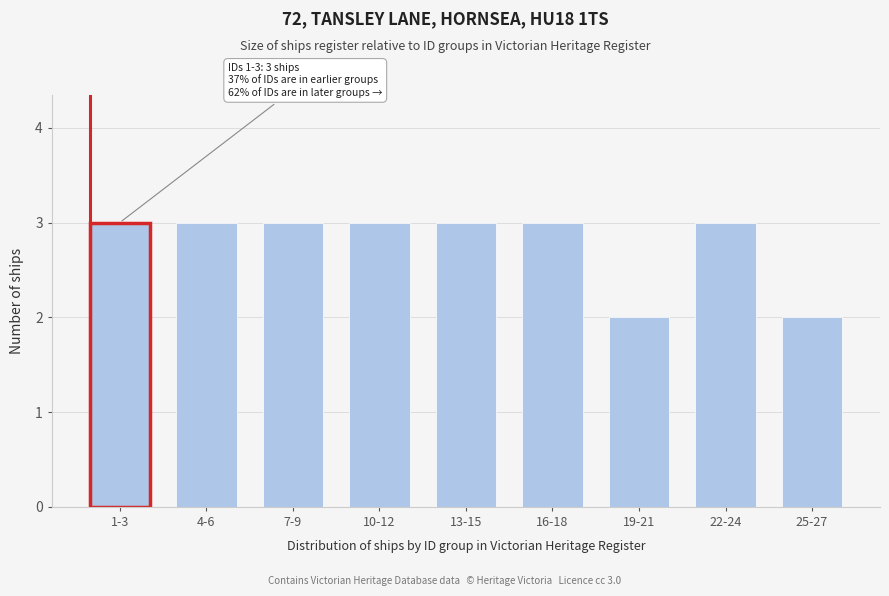

Reading right to left, list all the values displayed in this chart.

25-27=2	22-24=3	19-21=2	16-18=3	13-15=3	10-12=3	7-9=3	4-6=3	1-3=3